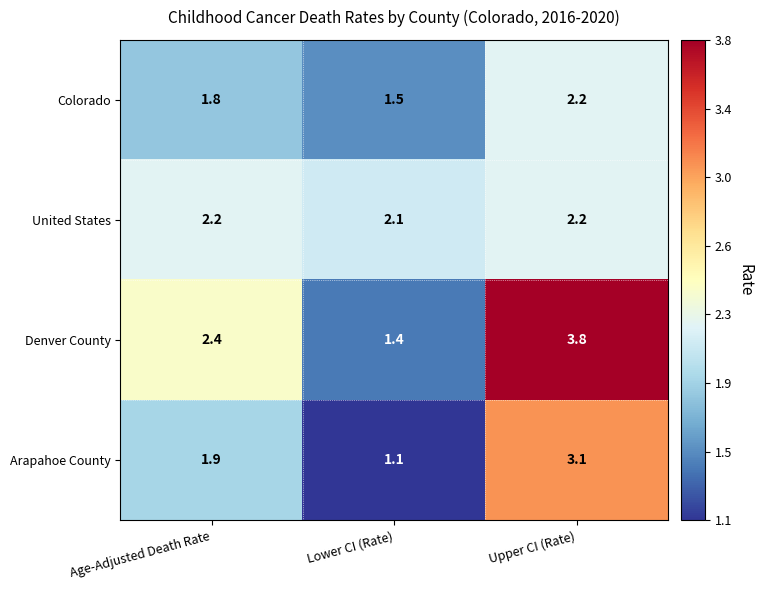

The Denver County series shows 1.4 at Lower CI (Rate). True or false?

True